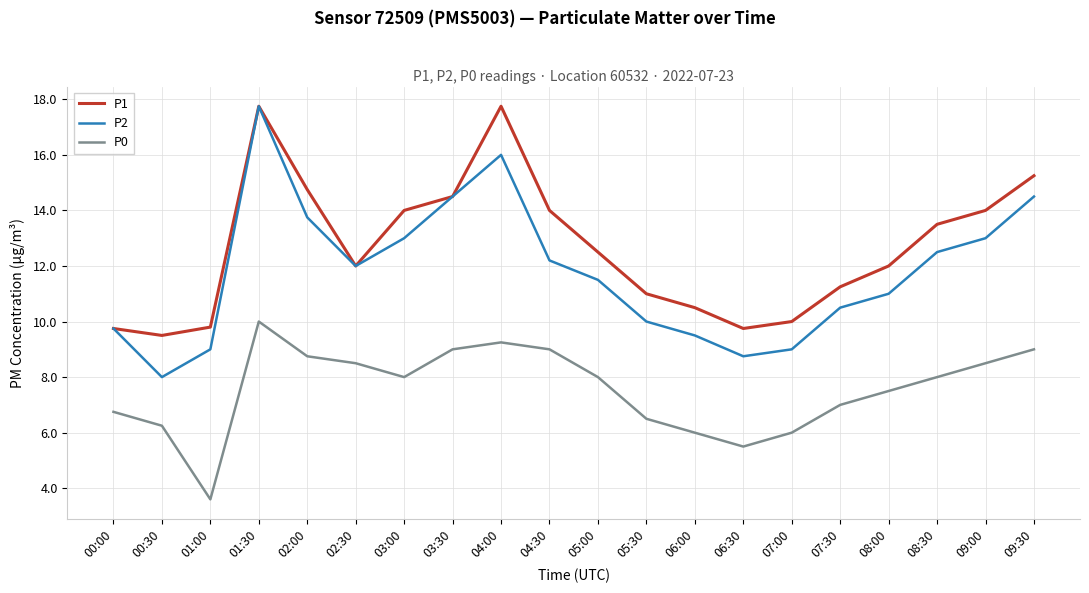

How many lines are shown in the chart?

3